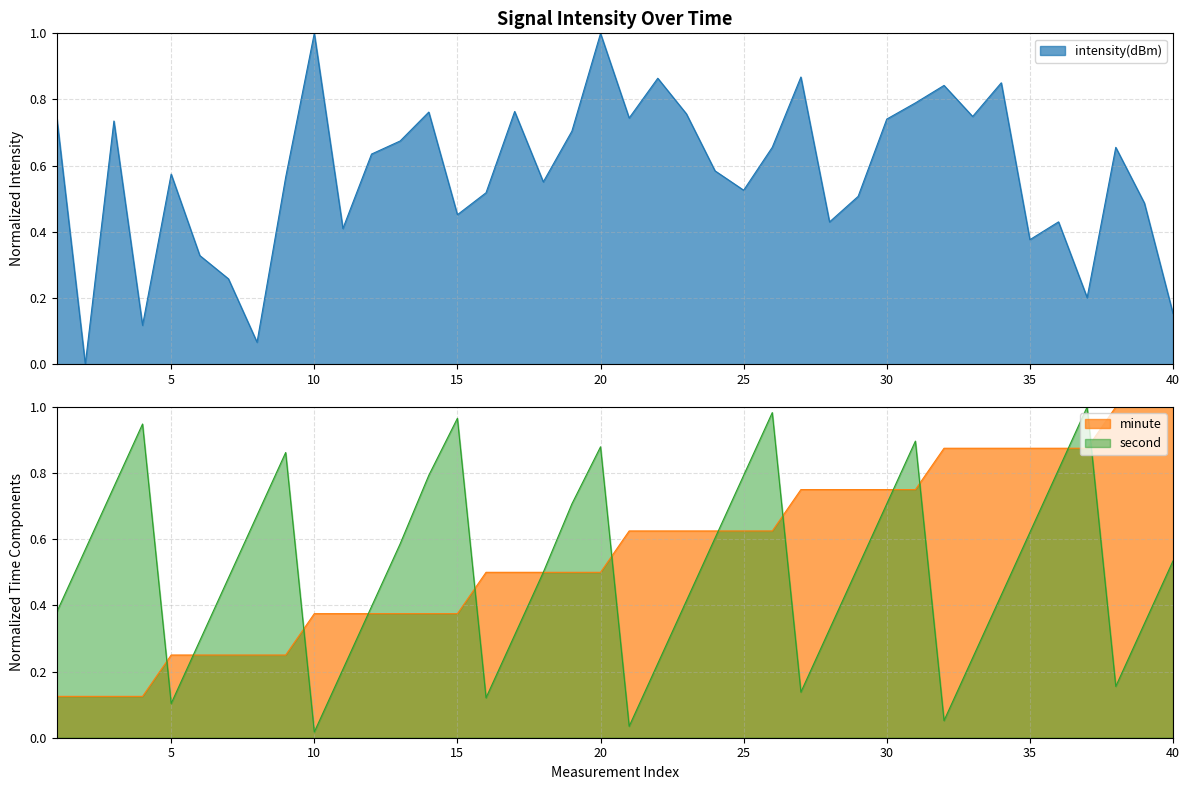

Rank the series by their average value, from highest to lowest.

intensity(dBm), minute, second